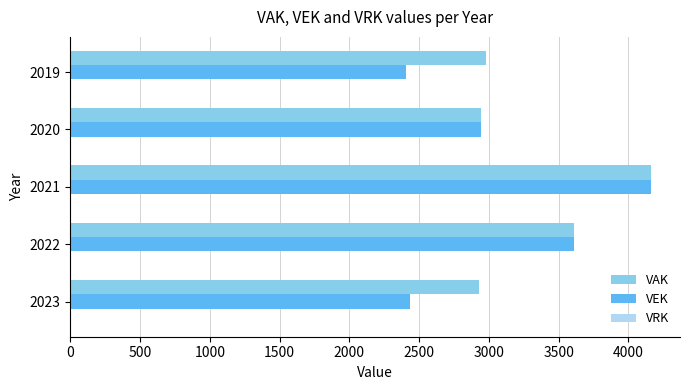

The value of VAK at 2022 is 1447. True or false?

False